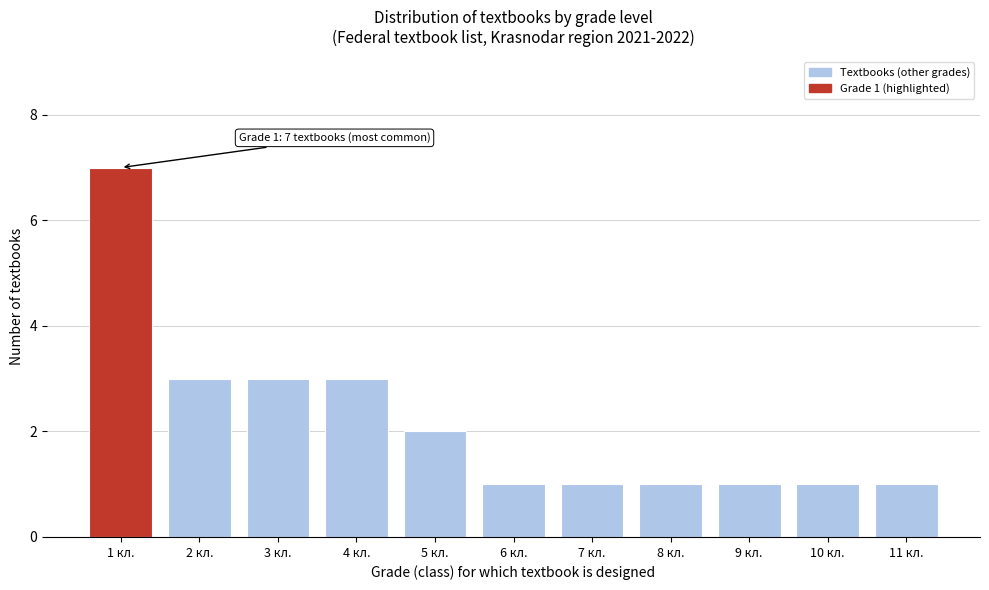

Reading right to left, list all the values displayed in this chart.

1	1	1	1	1	1	2	3	3	3	7